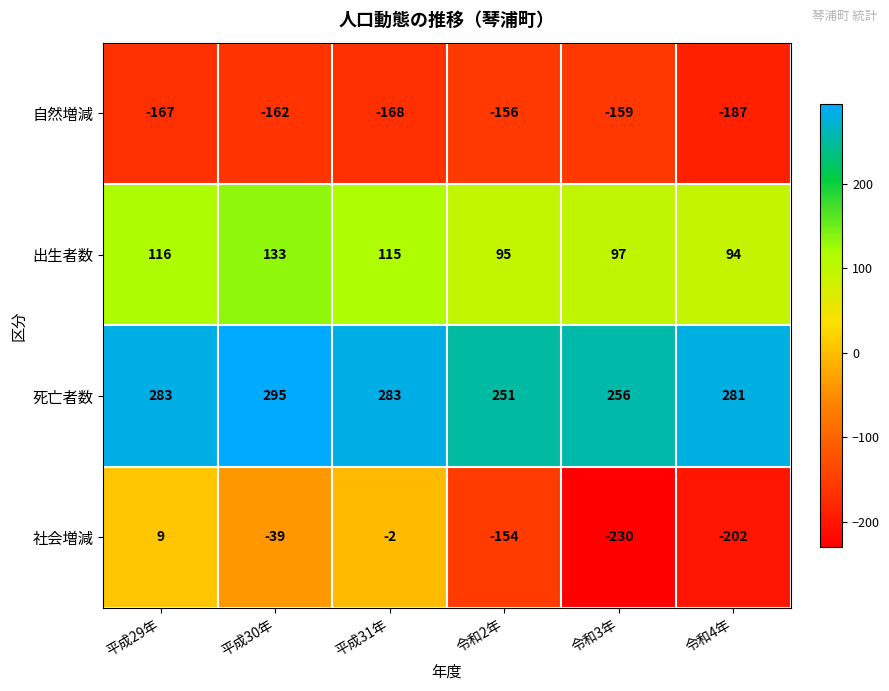

The 出生者数 series shows 116 at 平成29年. True or false?

True